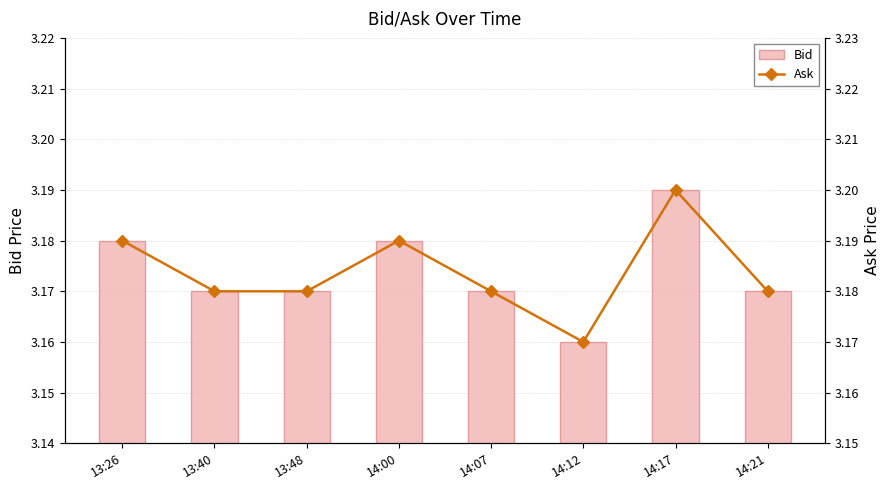

Is the value of Ask at 13:26 greater than the value of Bid at 13:48?

Yes